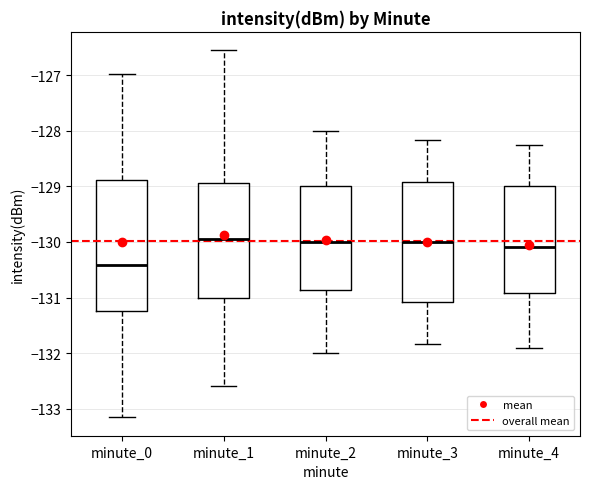

Where does the upper whisker of the box for minute_2 end on the y-axis? The values are not printed on the chart, so give them approximately, as read against the axis.

-128.0